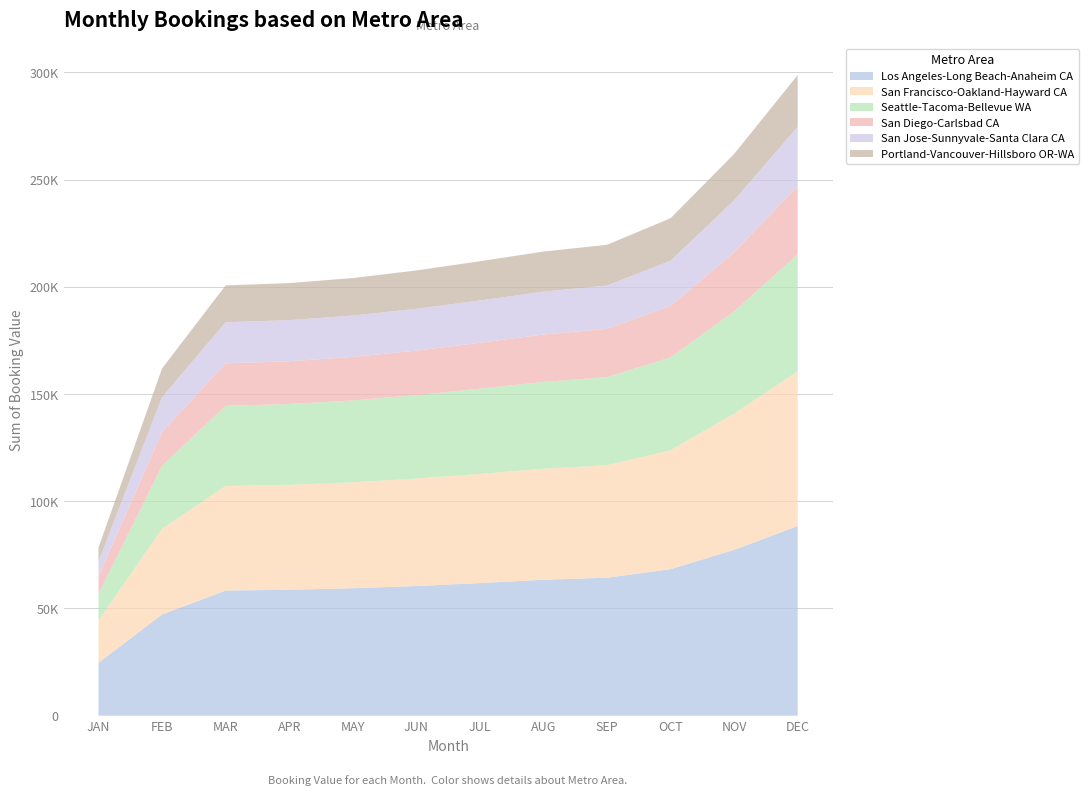

Reading left to right, transcribe all the data shown in this chart.

Los Angeles-Long Beach-Anaheim CA: JAN=24687.7	FEB=47219.6	MAR=58392.7	APR=58716.8	MAY=59462.4	JUN=60469.8	JUL=61850.1	AUG=63401.8	SEP=64351.3	OCT=68334.1	NOV=77332.4	DEC=88498.3
San Francisco-Oakland-Hayward CA: JAN=19721.6	FEB=39963.8	MAR=48723.3	APR=48943.1	MAY=49387.1	JUN=50097.8	JUL=50898.3	AUG=51753.9	SEP=52437.0	OCT=55447.7	NOV=63542.5	DEC=72105.8
Seattle-Tacoma-Bellevue WA: JAN=12432.0	FEB=29335.2	MAR=37374.2	APR=37663.8	MAY=38146.7	JUN=38886.6	JUL=39736.2	AUG=40482.8	SEP=41066.7	OCT=43294.4	NOV=47624.2	DEC=54523.9
San Diego-Carlsbad CA: JAN=8108.9	FEB=15811.9	MAR=19840.6	APR=19965.1	MAY=20307.3	JUN=20796.3	JUL=21427.3	AUG=22122.5	SEP=22542.5	OCT=24016.9	NOV=27620.0	DEC=31878.6
San Jose-Sunnyvale-Santa Clara CA: JAN=6908.3	FEB=16175.1	MAR=19132.6	APR=19153.1	MAY=19281.3	JUN=19492.8	JUL=19704.3	AUG=19978.8	SEP=20190.2	OCT=21023.2	NOV=24211.4	DEC=27628.2
Portland-Vancouver-Hillsboro OR-WA: JAN=6565.2	FEB=13421.8	MAR=17208.8	APR=17288.8	MAY=17498.7	JUN=17884.3	JUL=18305.2	AUG=18695.8	SEP=19001.1	OCT=19865.3	NOV=21629.4	DEC=24108.0